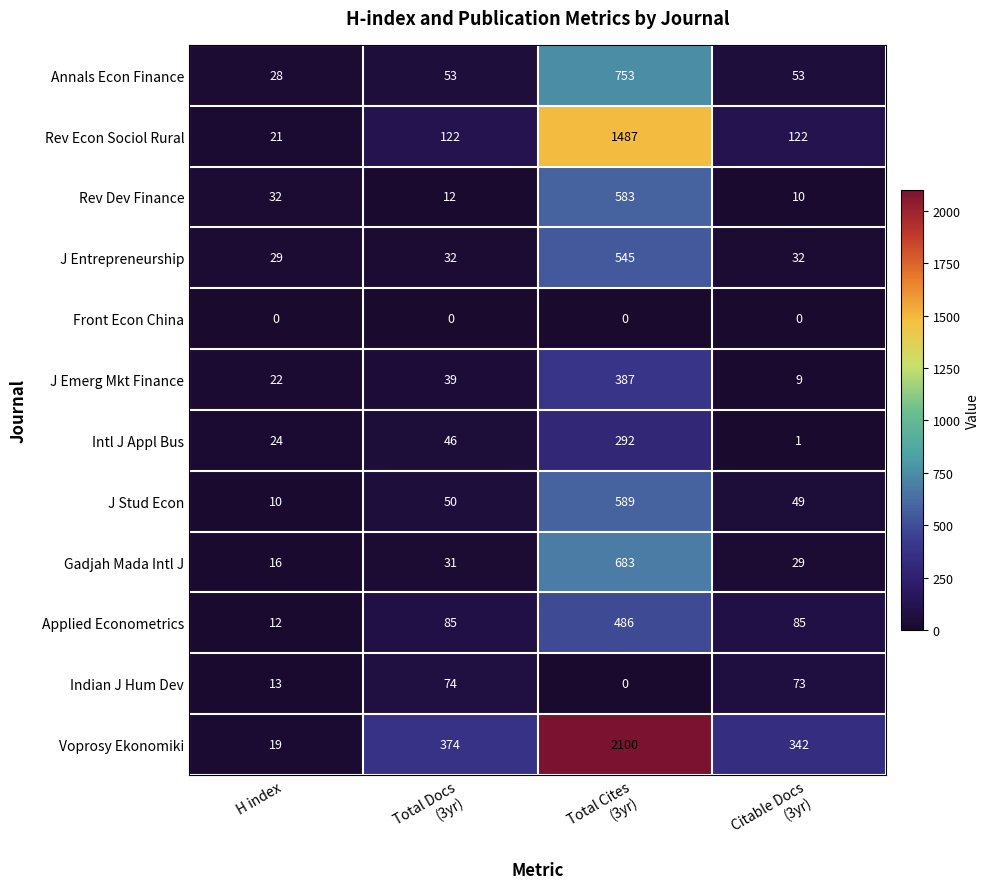

What is the highest value of the J Entrepreneurship series?

545